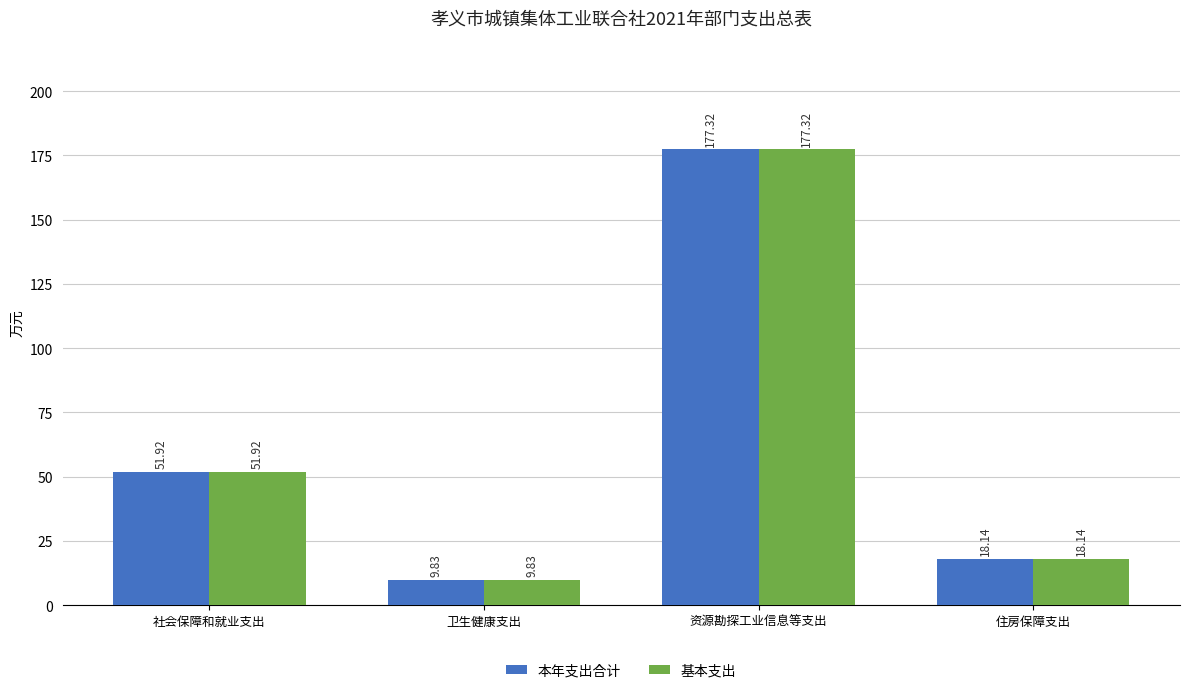

What is the label of the 3rd bar from the left?

资源勘探工业信息等支出